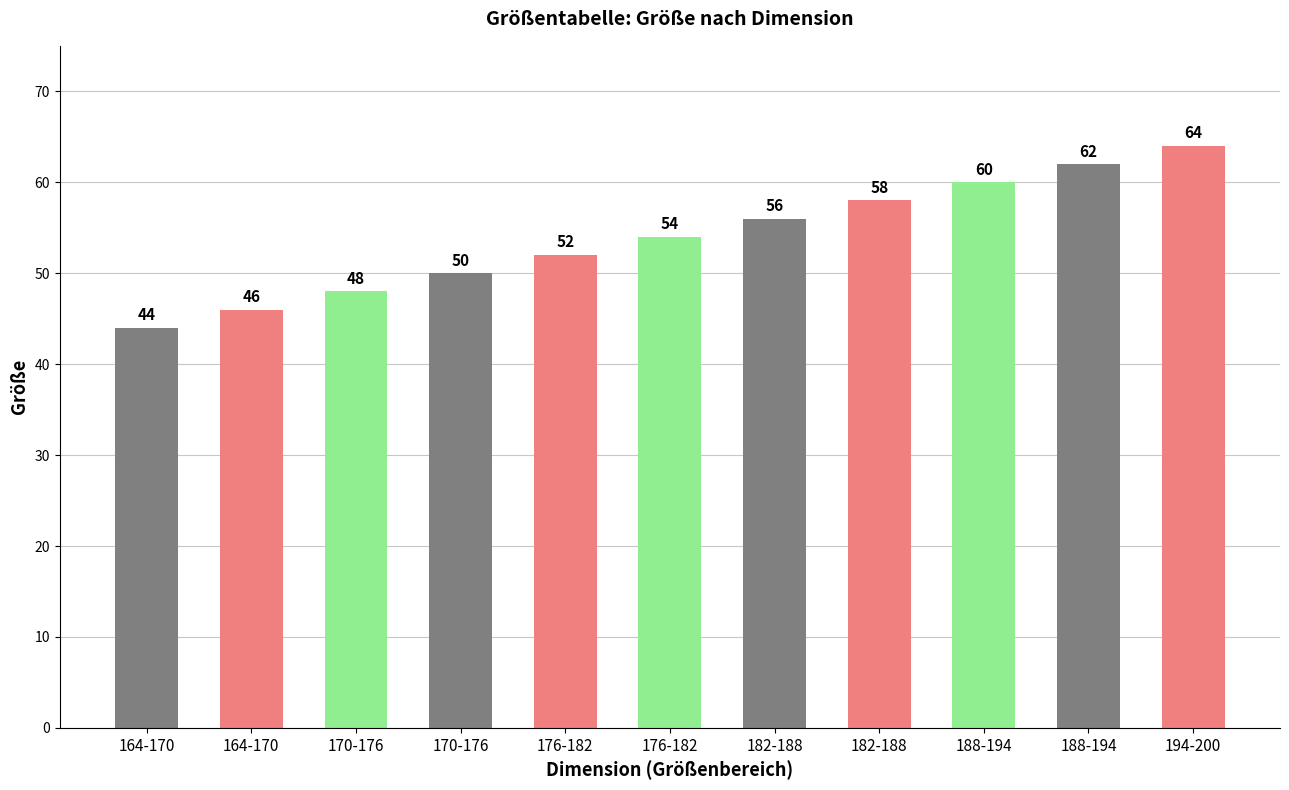

At which label is the value closest to 54?

176-182